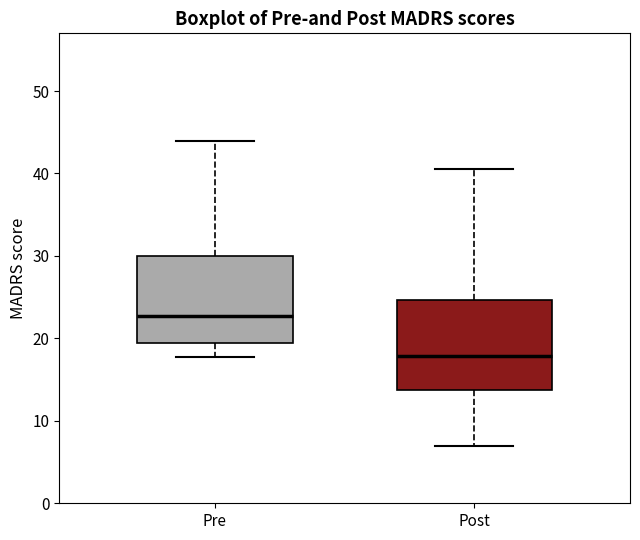

Where does the lower whisker of the box for Pre end on the y-axis? The values are not printed on the chart, so give them approximately, as read against the axis.

18